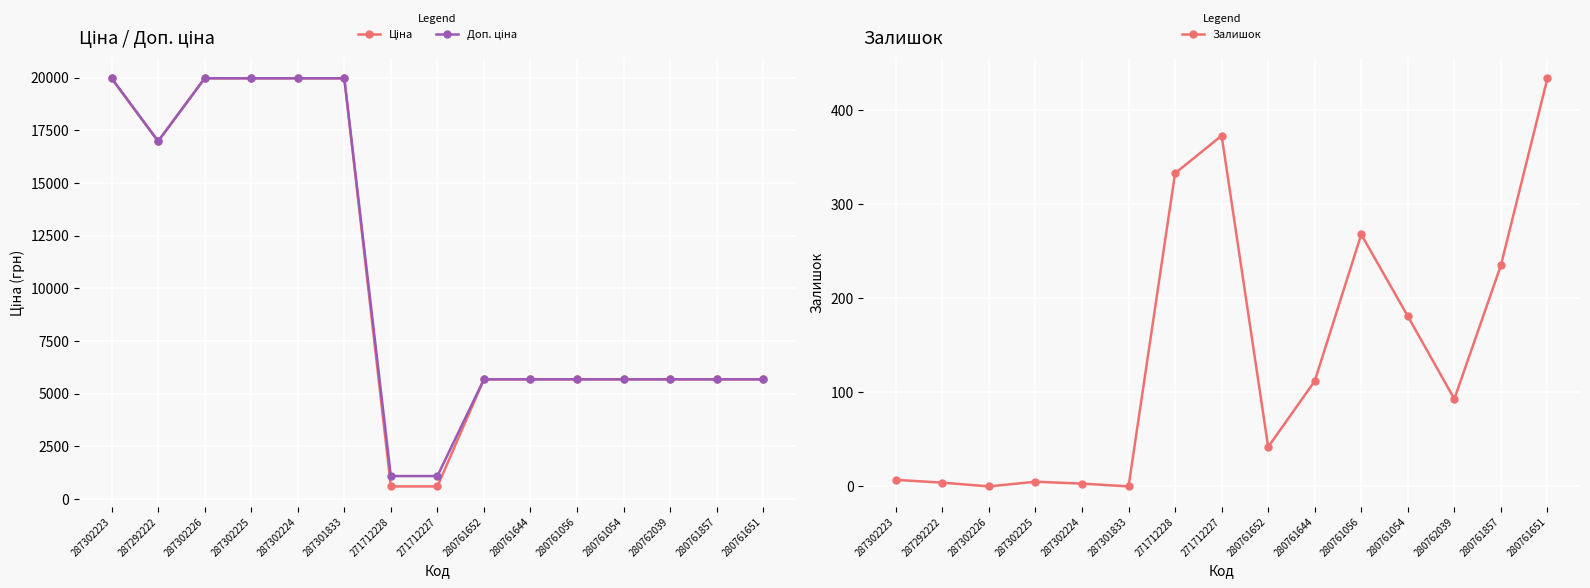

Reading left to right, what are all the values shown in this chart?

Ціна: 19964.2	16976.3	19964.2	19964.2	19964.2	19964.2	589.9	589.9	5673.8	5673.8	5673.8	5673.8	5673.8	5673.8	5673.8
Доп. ціна: 19964.2	16976.3	19964.2	19964.2	19964.2	19964.2	1081.7	1081.7	5673.8	5673.8	5673.8	5673.8	5673.8	5673.8	5673.8
Залишок: 7.0	4.0	0.0	5.0	3.0	0.0	333.0	373.0	42.0	112.0	268.0	181.0	93.0	235.0	434.0